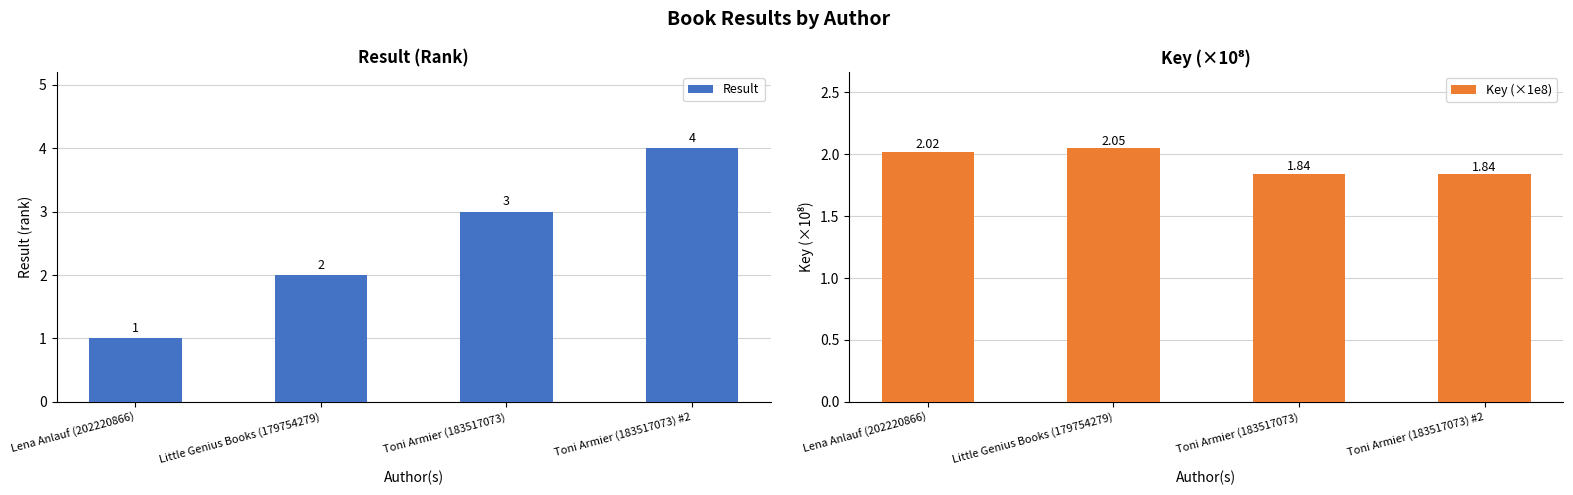

What is the difference between the maximum and minimum values in the Key (×1e8) series?

0.2